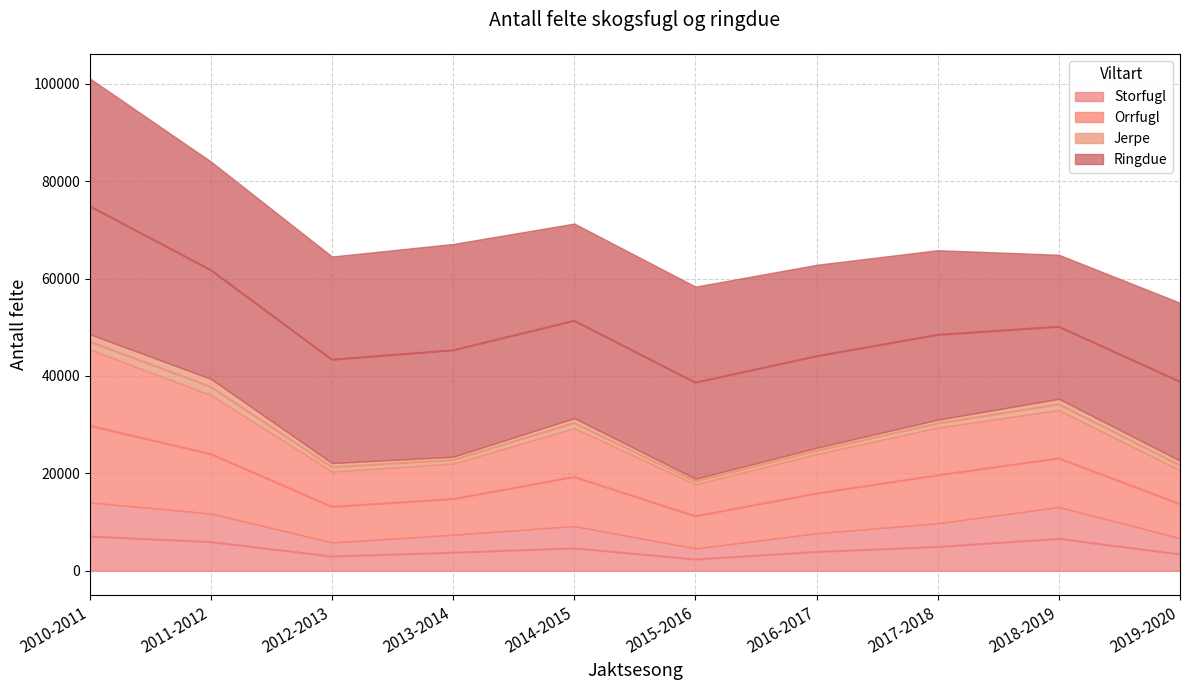

At which label does Orrfugl first exceed 30225?

2010-2011